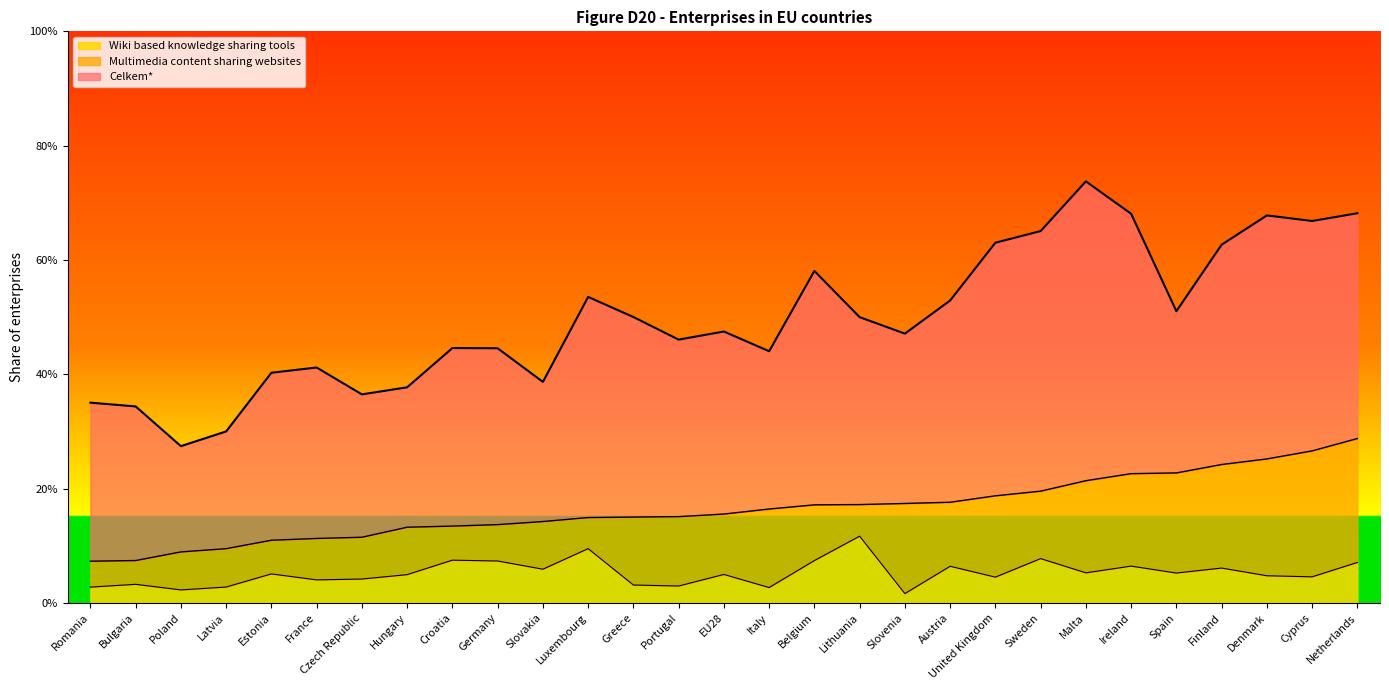

What is the difference between the maximum and second lowest values in the Multimedia content sharing websites series?

0.2